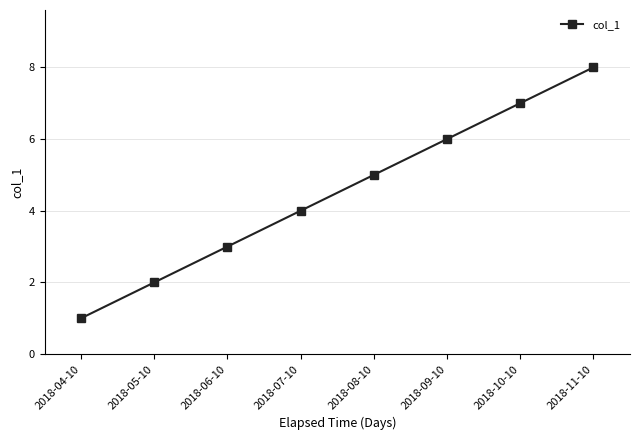

At which category does the chart reach its peak across all series?

2018-11-10